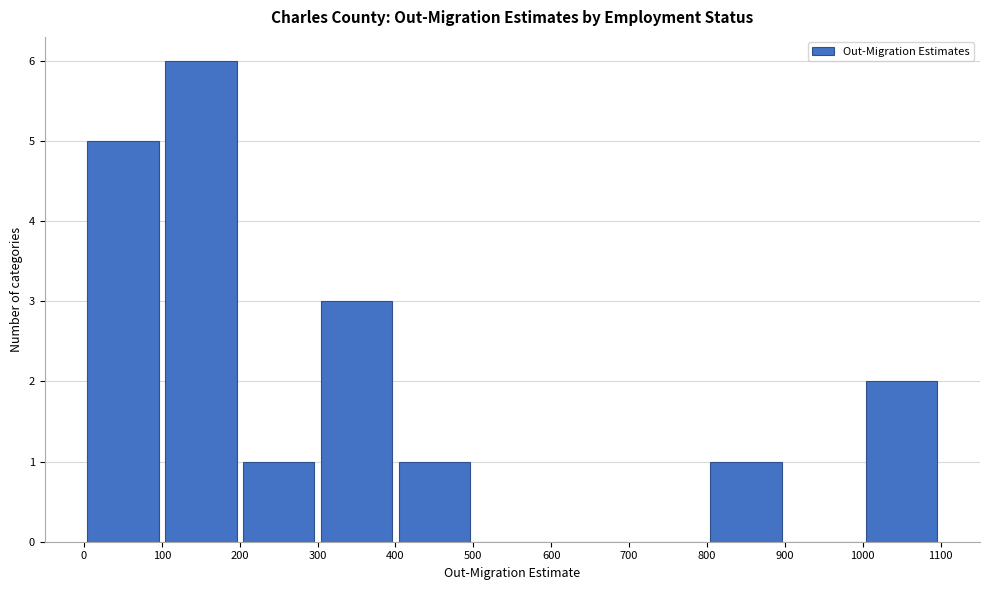

Over which range of the x-axis is the bar tallest?

100 to 200